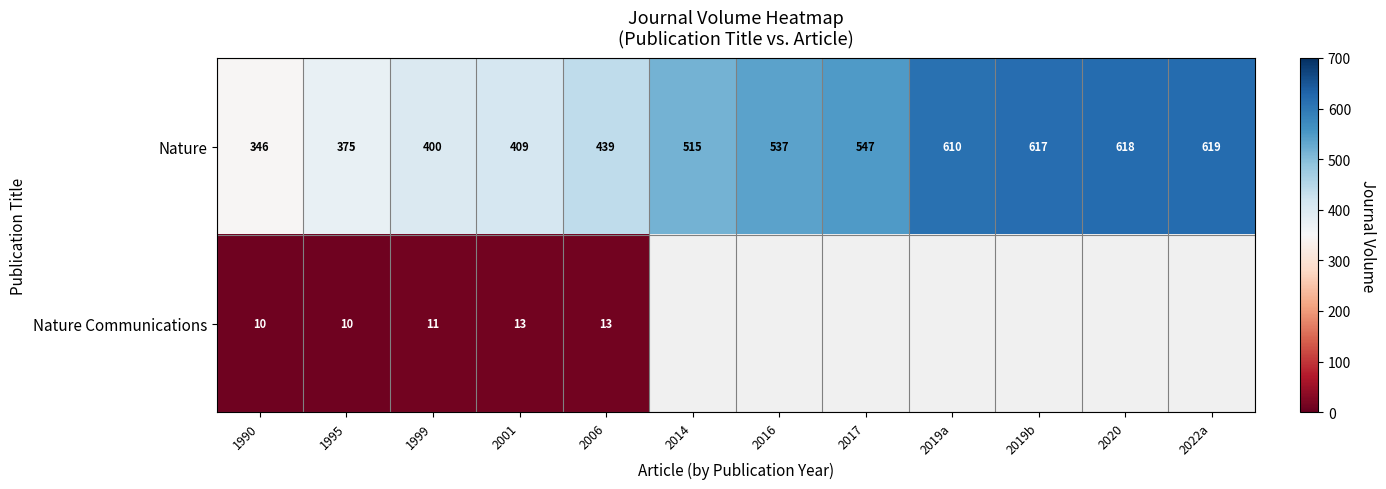

How many distinct data groups are displayed?

2